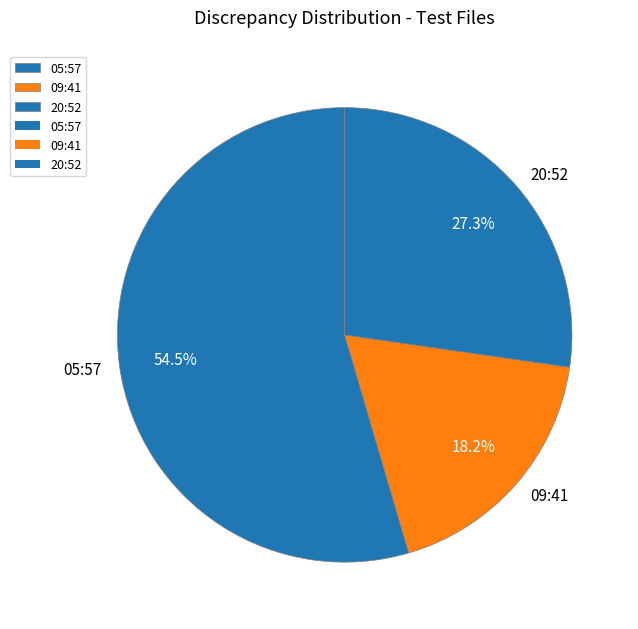

Rank the categories by value from highest to lowest.

05:57, 20:52, 09:41